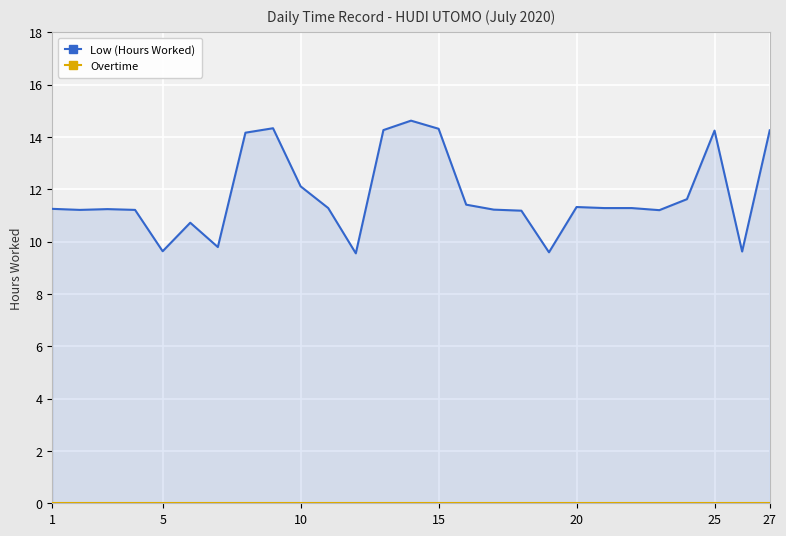

Which series has the widest spread of values?

Low (Hours Worked)